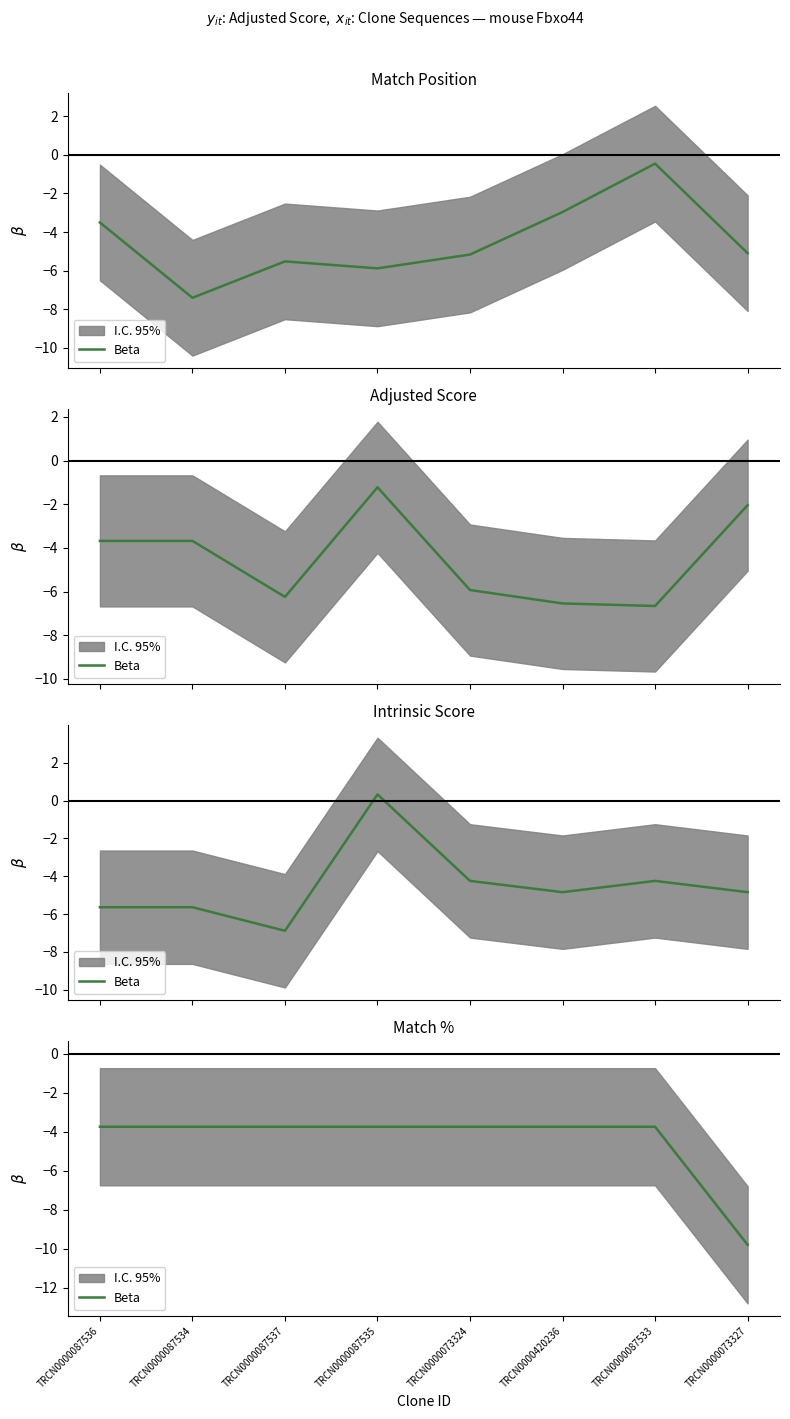

Read the value at TRCN0000087537.

-3.7